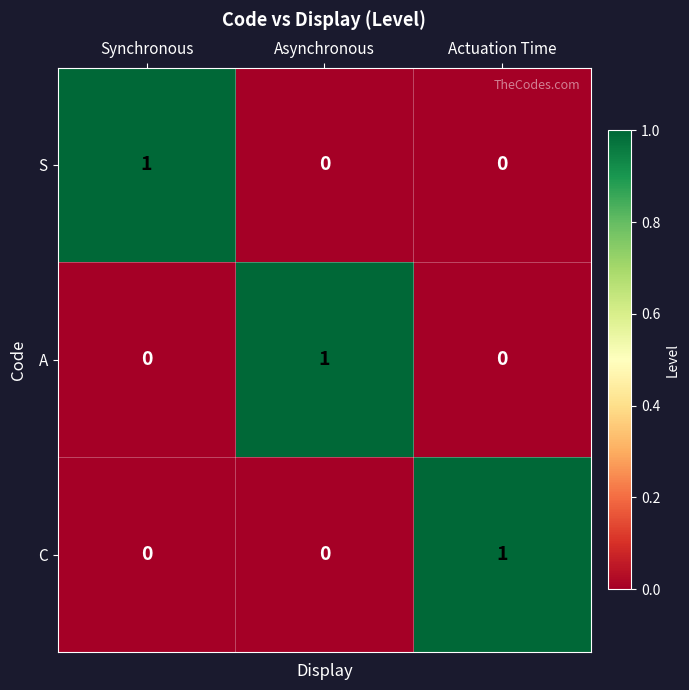

Reading left to right, transcribe all the data shown in this chart.

S: 1	0	0
A: 0	1	0
C: 0	0	1